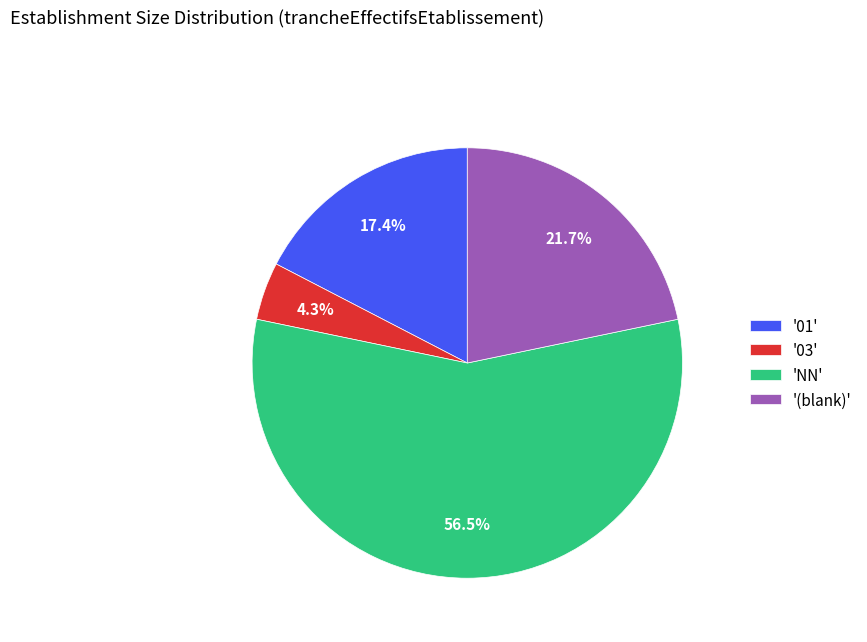

Which category has the smallest portion of the pie?

'03'